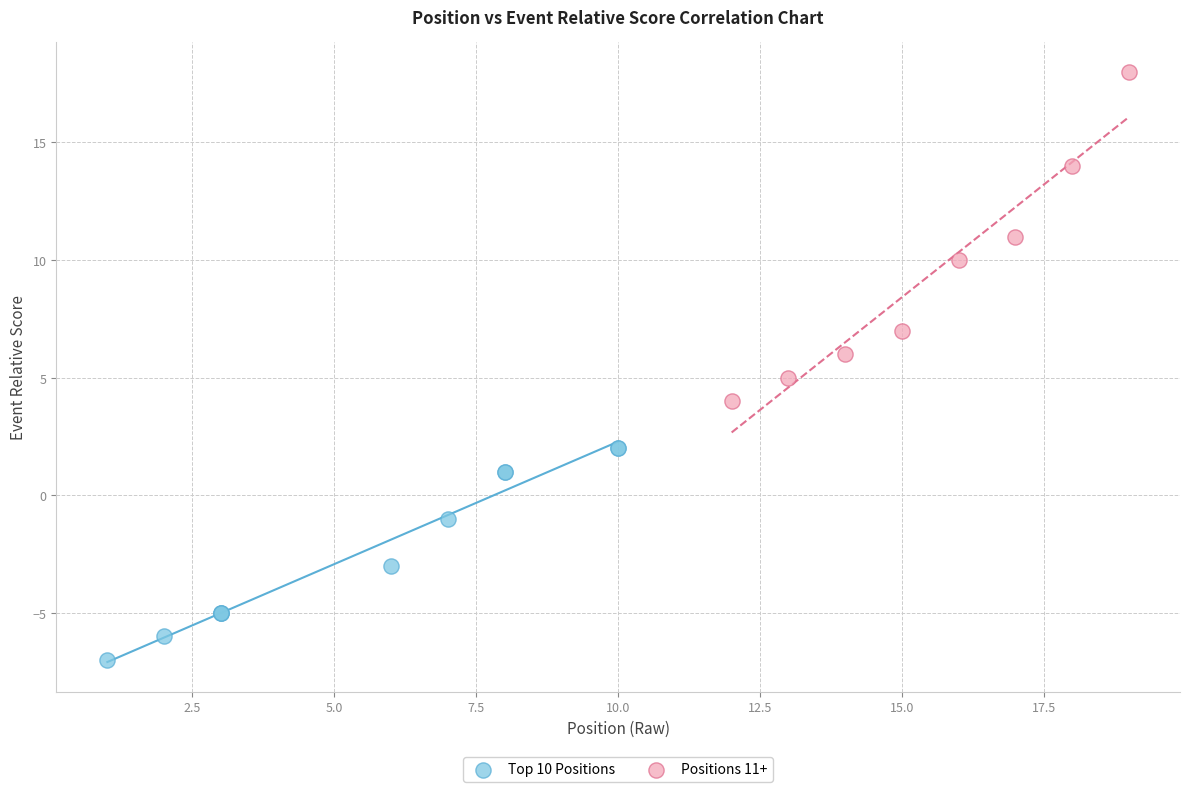

Which series reaches the maximum Y coordinate?

Positions 11+